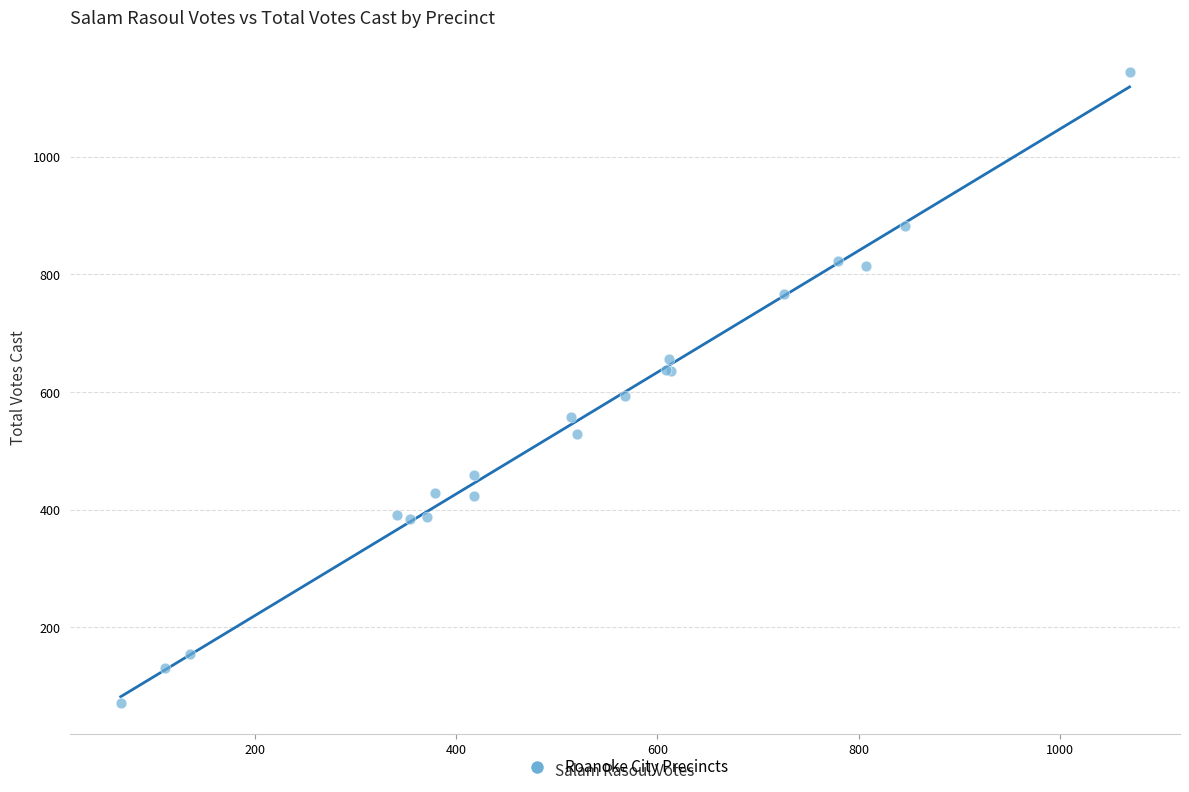

What Y value in the scatter plot is closest to 608?

594